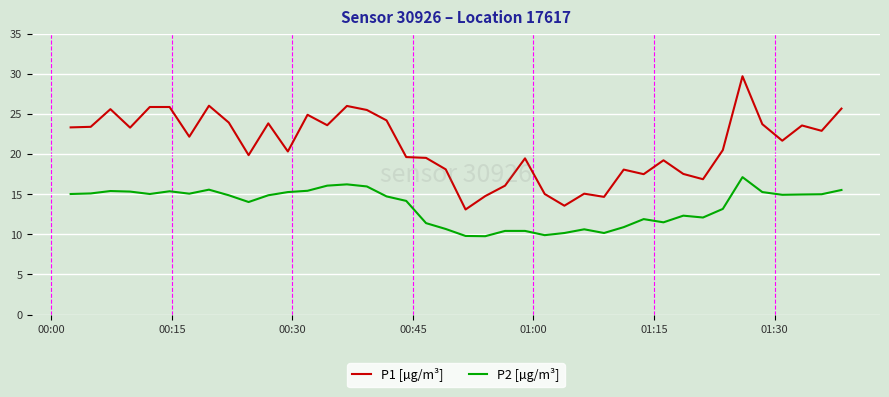

True or false: P2 [µg/m³] and P1 [µg/m³] cross at least once.

False